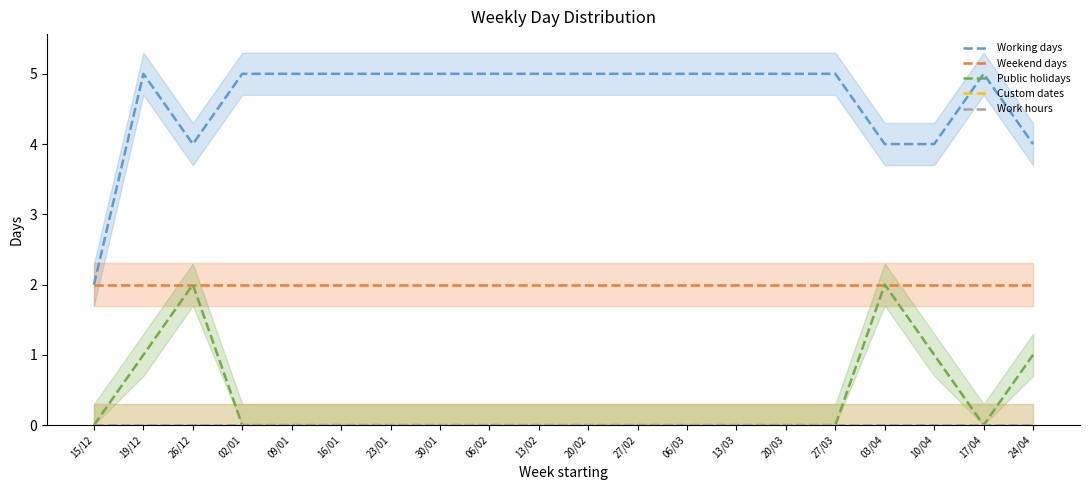

What is the sum of all Weekend days values?

40